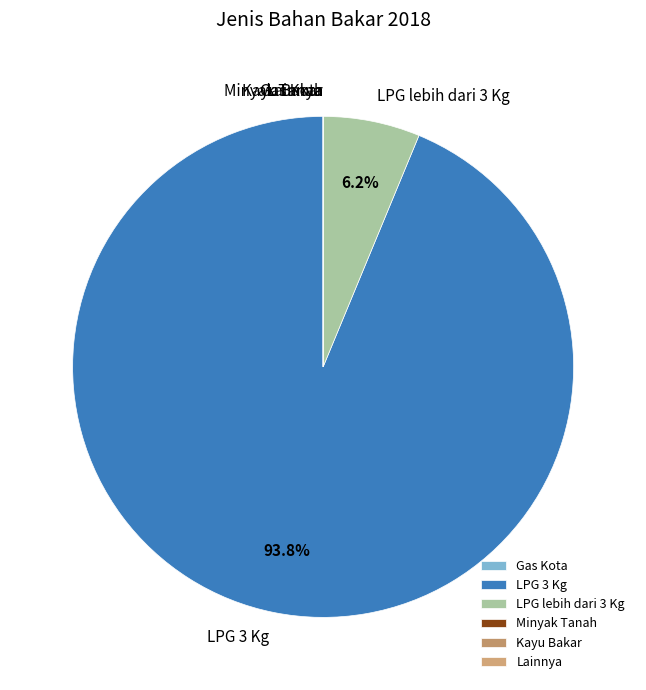

To the nearest percent, what is the combined percentage of LPG lebih dari 3 Kg and LPG 3 Kg?

100%